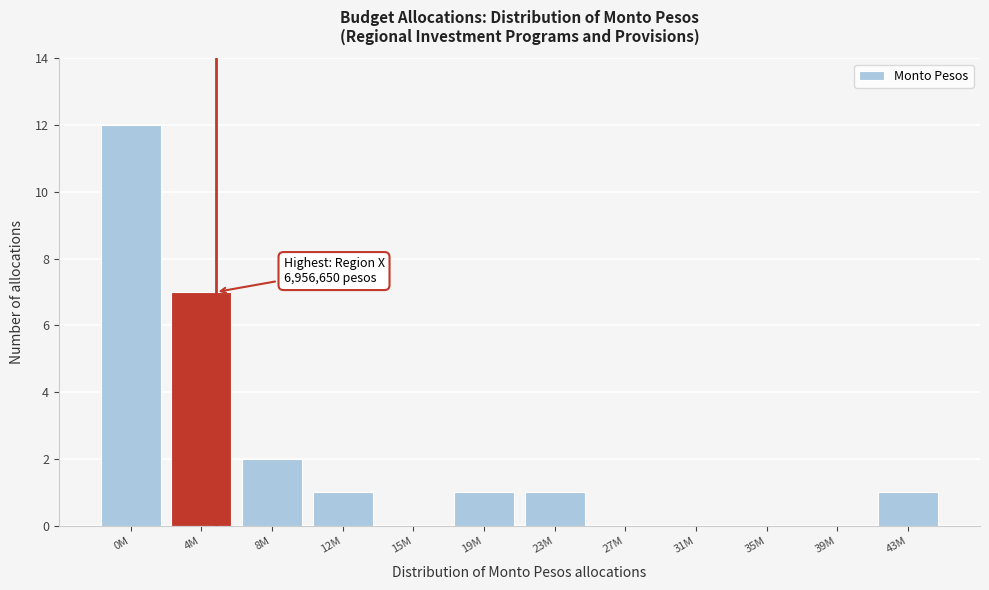

Reading left to right, transcribe all the data shown in this chart.

0M=12	4M=7	8M=2	12M=1	15M=0	19M=1	23M=1	27M=0	31M=0	35M=0	39M=0	43M=1